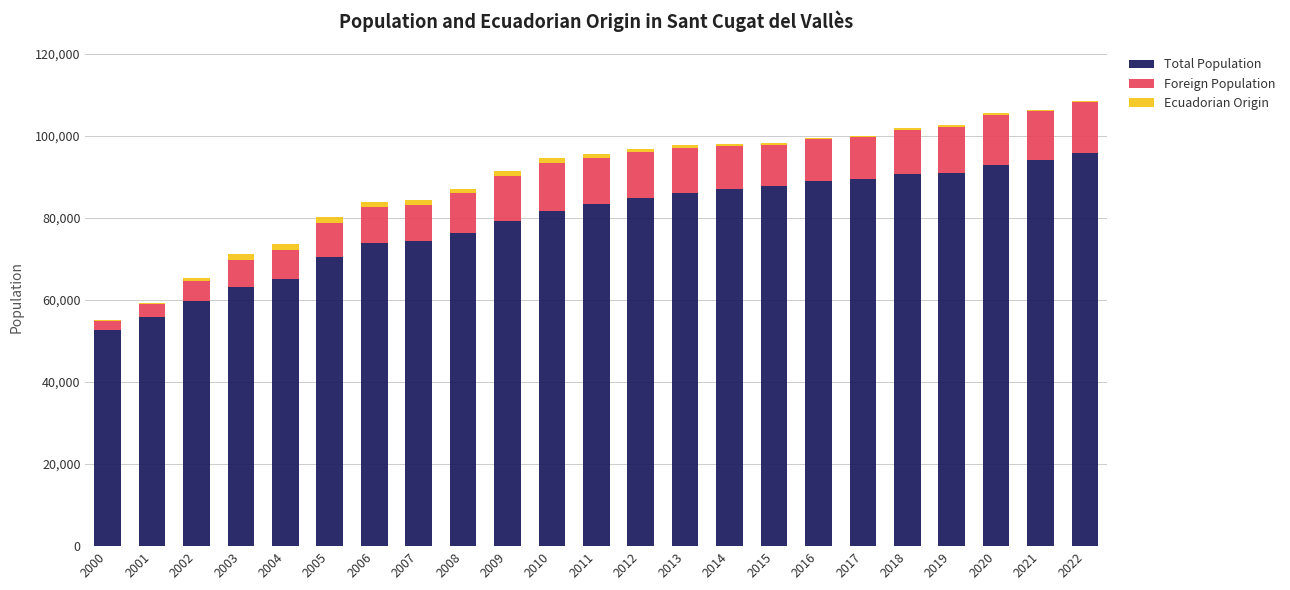

What is the maximum value for Total Population?

95725